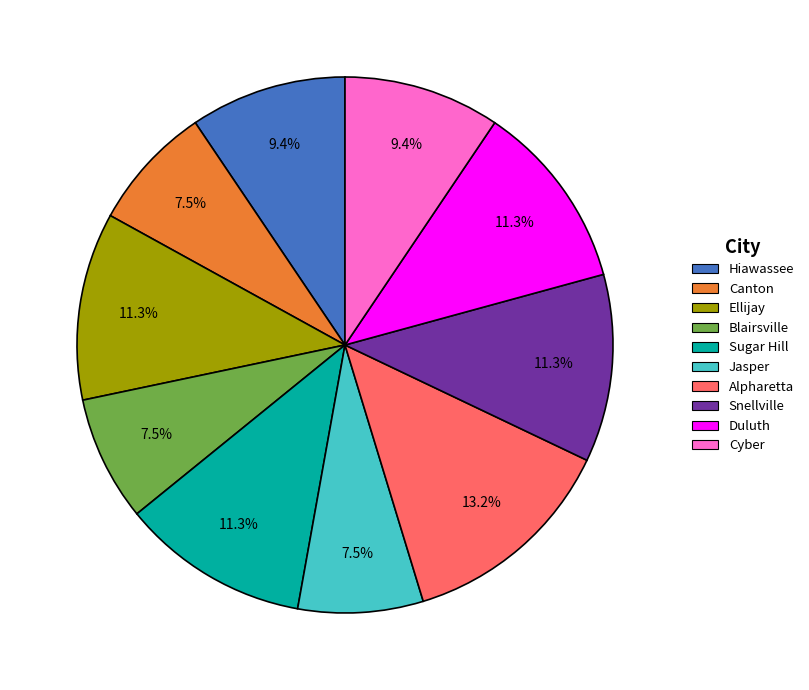

True or false: Duluth accounts for 11% of the total.

True